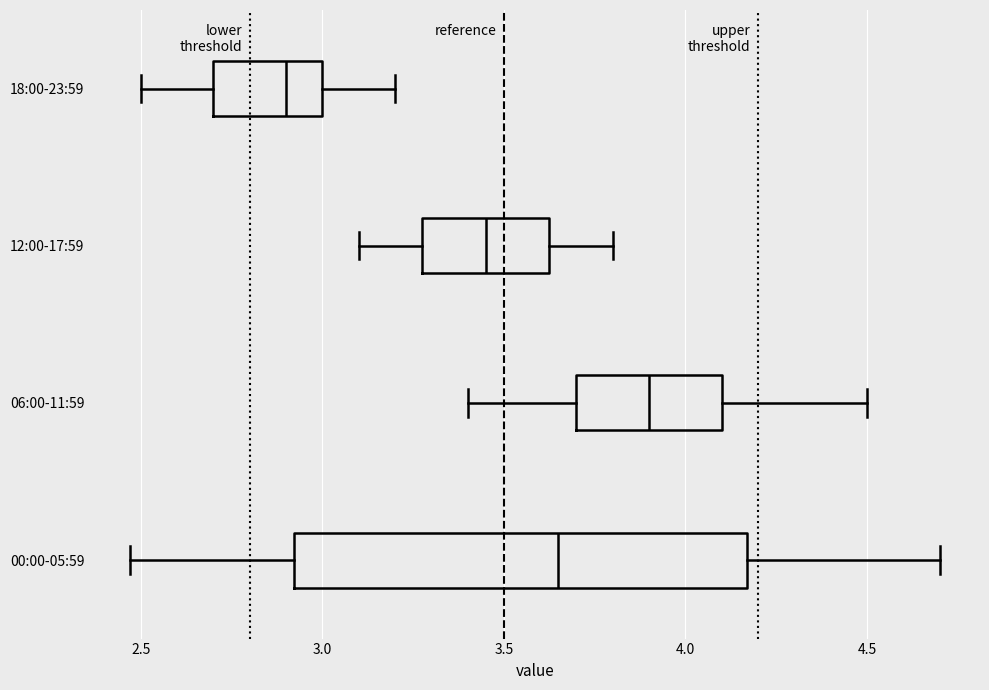

Which box's median line is the furthest to the left?

18:00-23:59